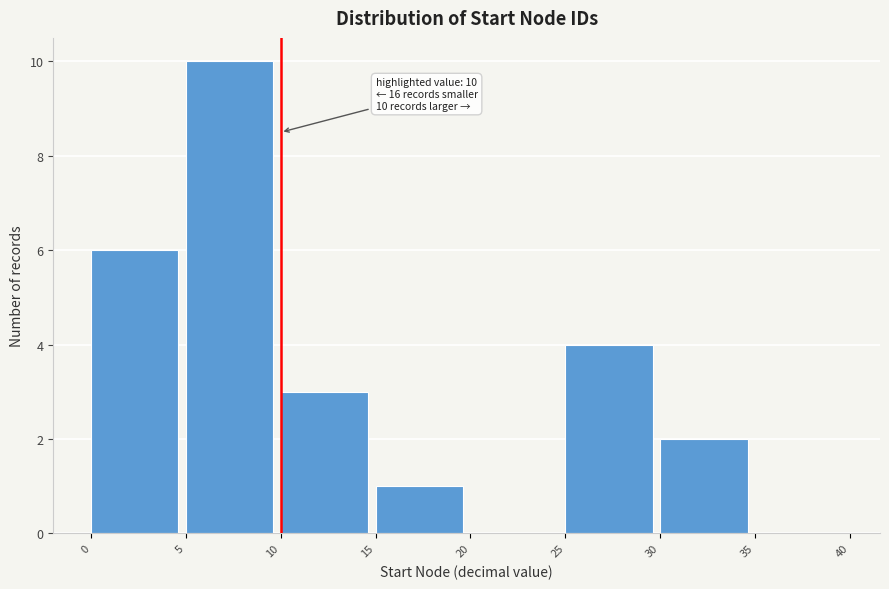

Over which range of the x-axis is the bar tallest?

5 to 10